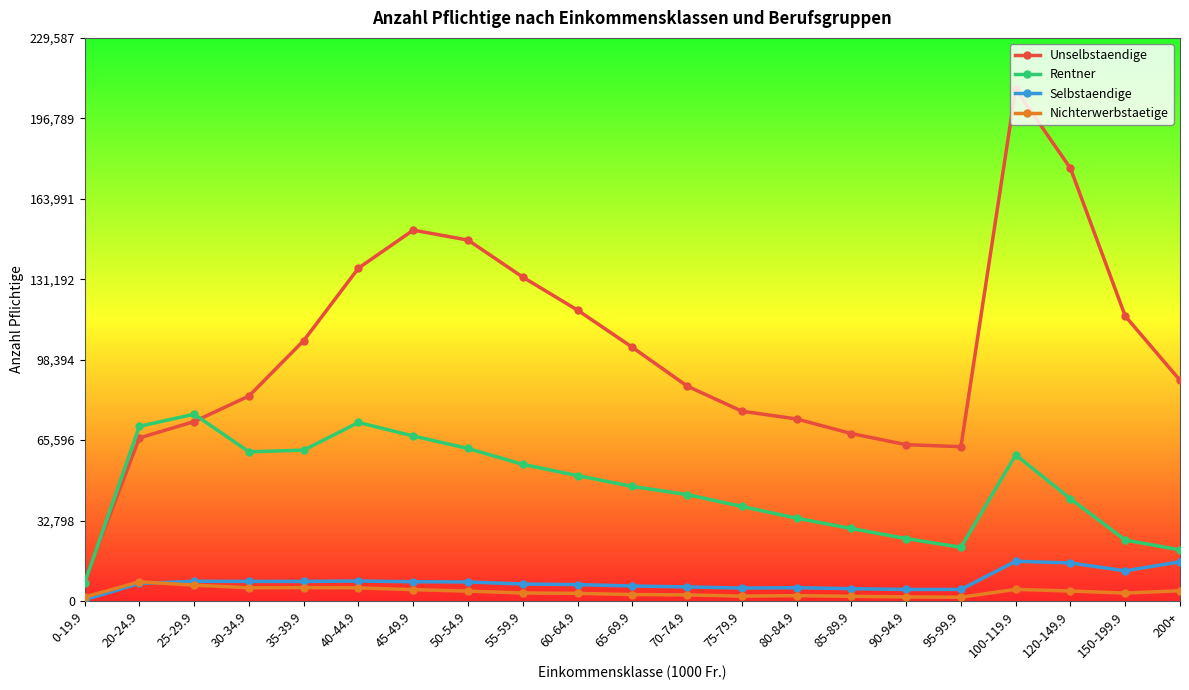

Does the chart have visible grid lines?

No